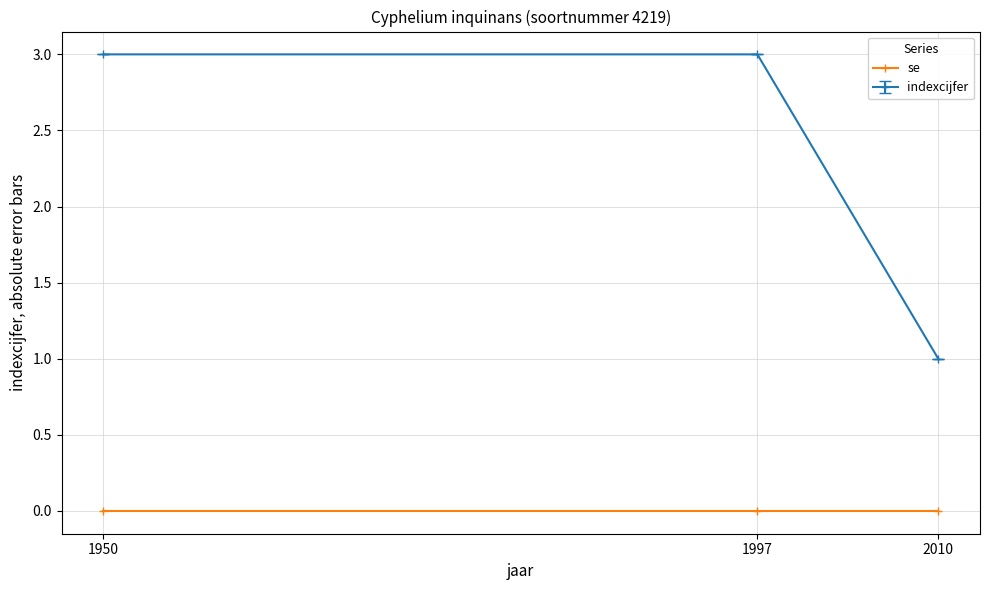

Which series changed the most between 1950 and 2010?

indexcijfer